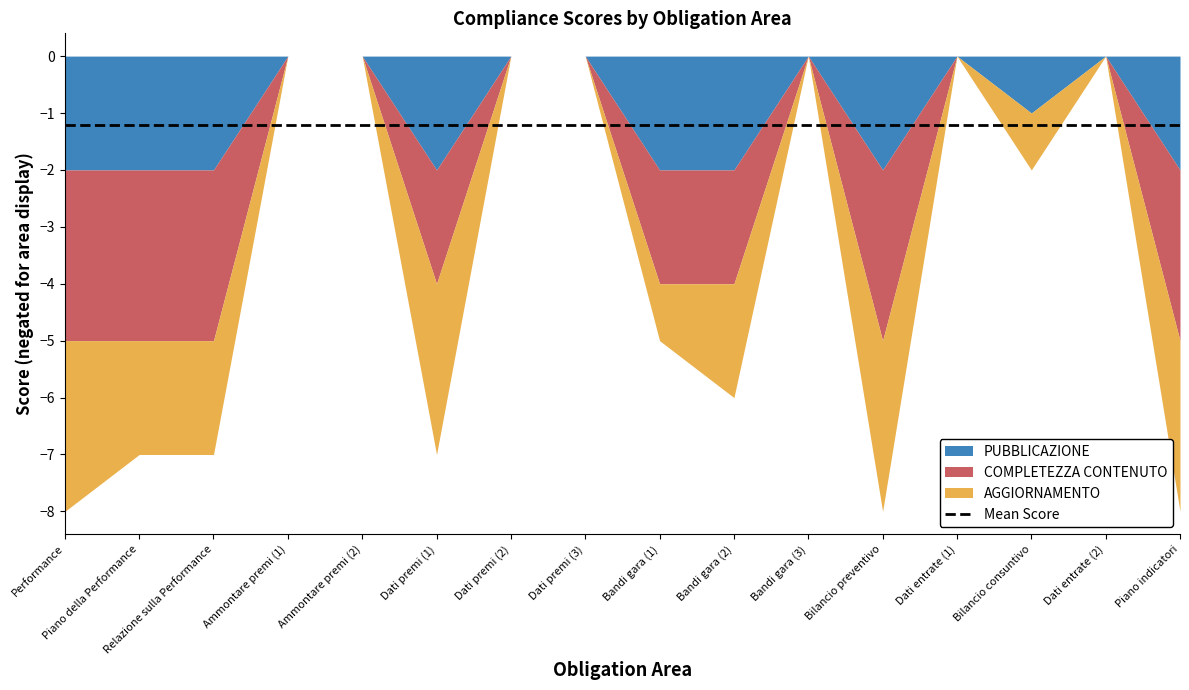

Where is the first local maximum for COMPLETEZZA CONTENUTO?

Dati premi (1)